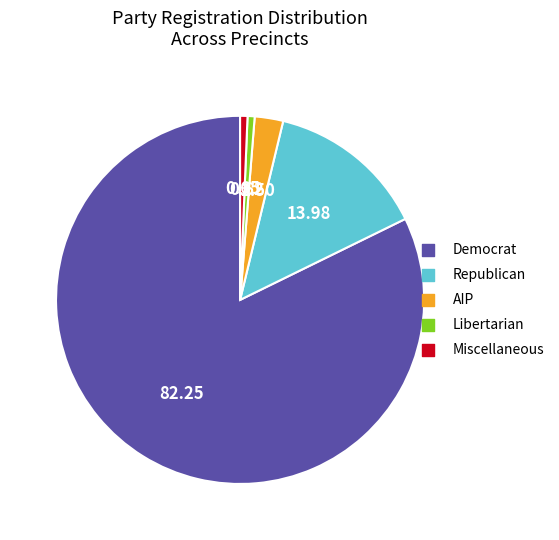

Does any single category account for the majority?

Yes